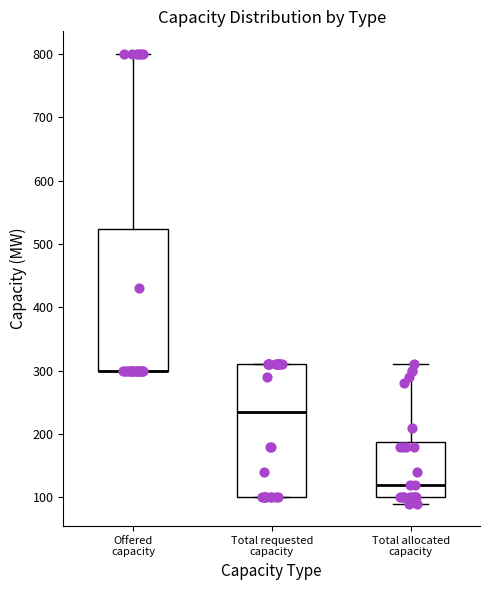

Reading left to right, transcribe this box plot: for each box, give where its median line is, the range the box spans, and where its two whiskers end, as read against the y-axis. The values are not printed on the chart, so give them approximately, as read against the axis.

Offered capacity: median 300 (drawn on the box's lower edge), box 300 to 520, whiskers 300 to 800
Total requested capacity: median 240, box 100 to 310, whiskers 100 to 310
Total allocated capacity: median 120, box 100 to 190, whiskers 90 to 310